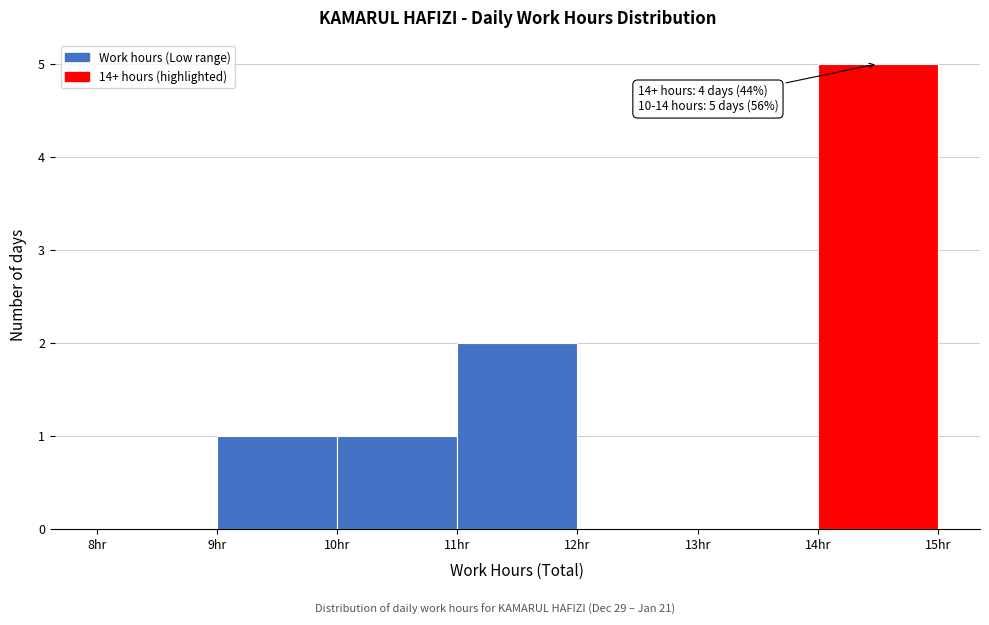

Which range on the x-axis has the tallest bar?

14 to 15